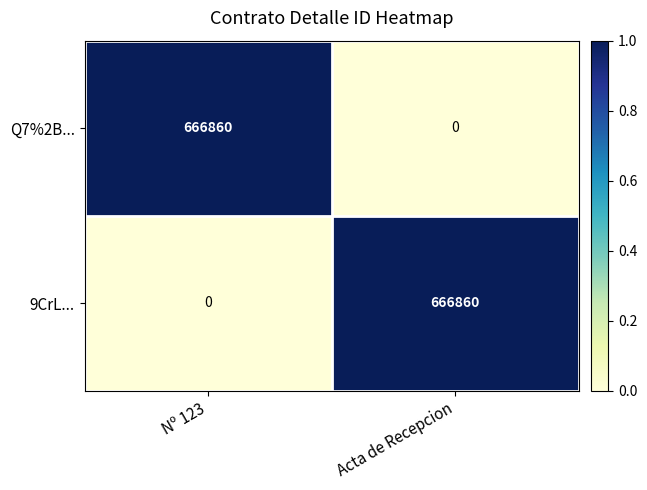

What is the total value across all series at Nº 123?

666860